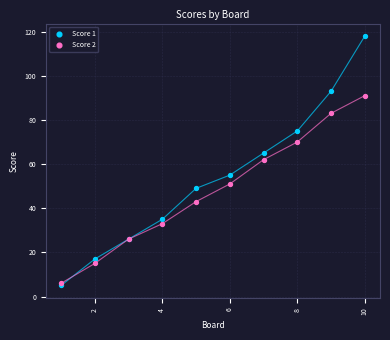

What are all the series names shown in the legend?

Score 1, Score 2